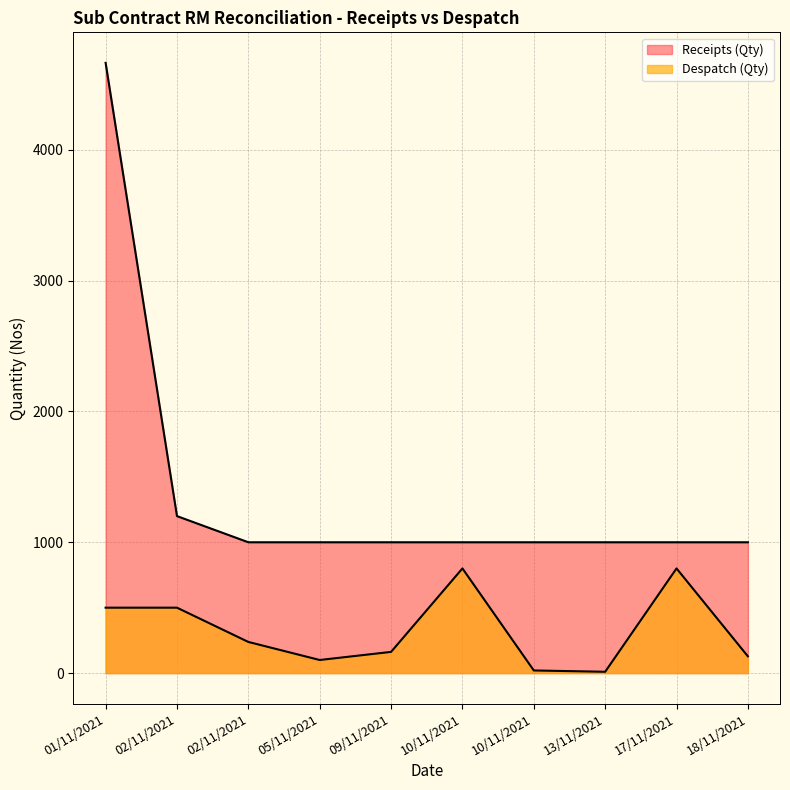

Which series has the largest total across all categories?

Receipts (Qty)